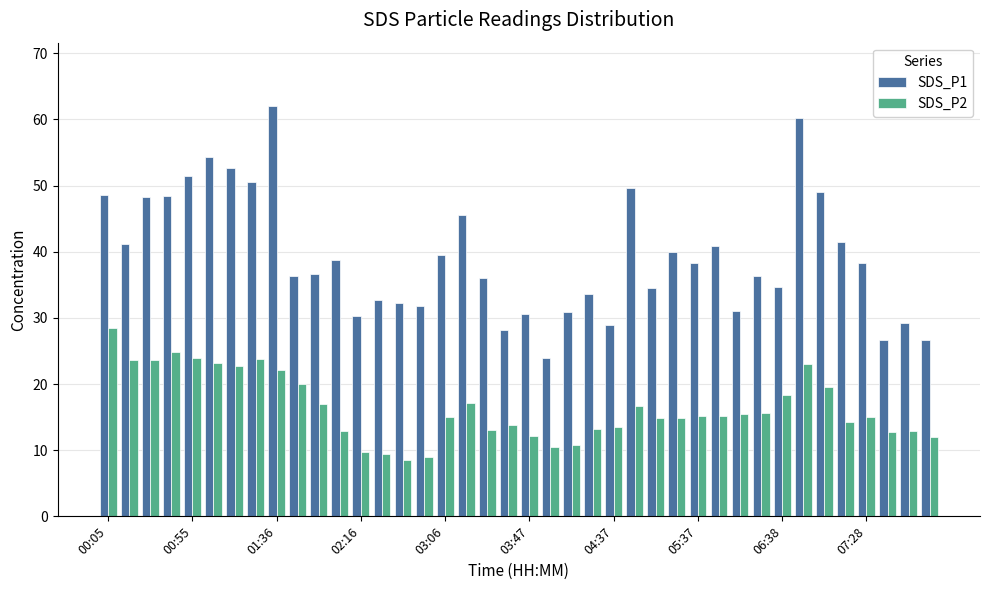

What is the difference between the maximum and minimum values in the SDS_P2 series?

19.9